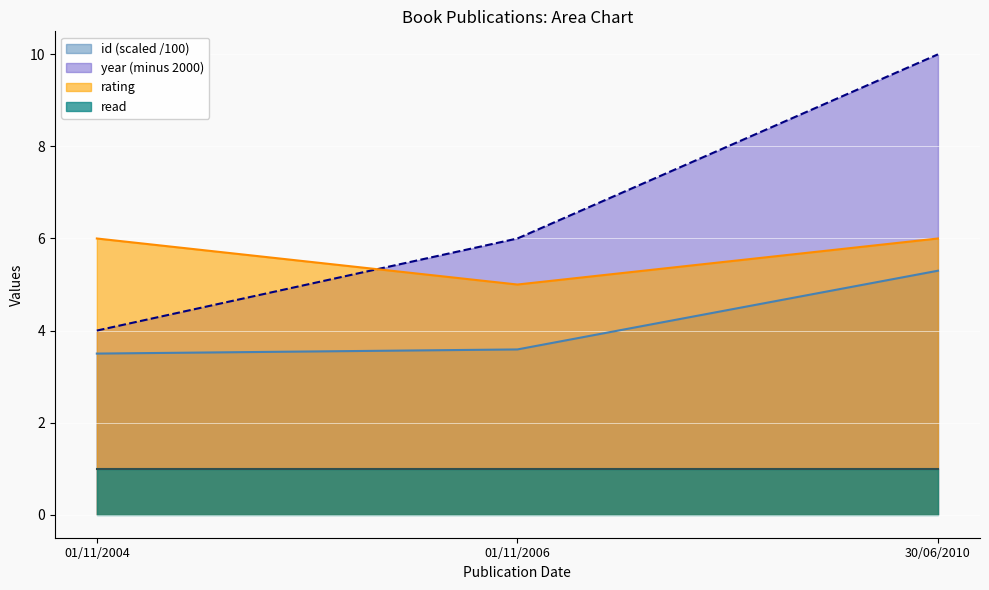

What is the sum of all year values?

20.0